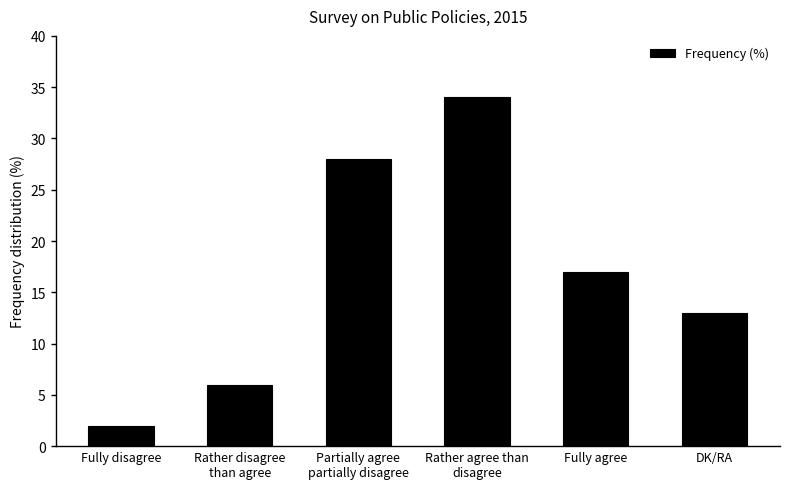

Are the bars grouped side by side (vs. stacked)?

No